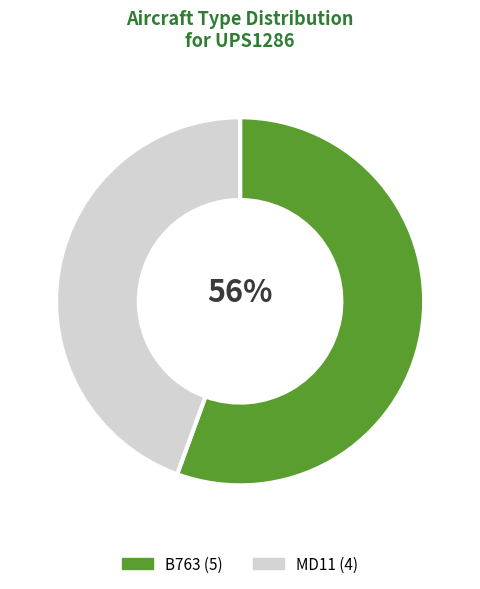

What is the ratio of the value at MD11 to the value at B763?

0.8